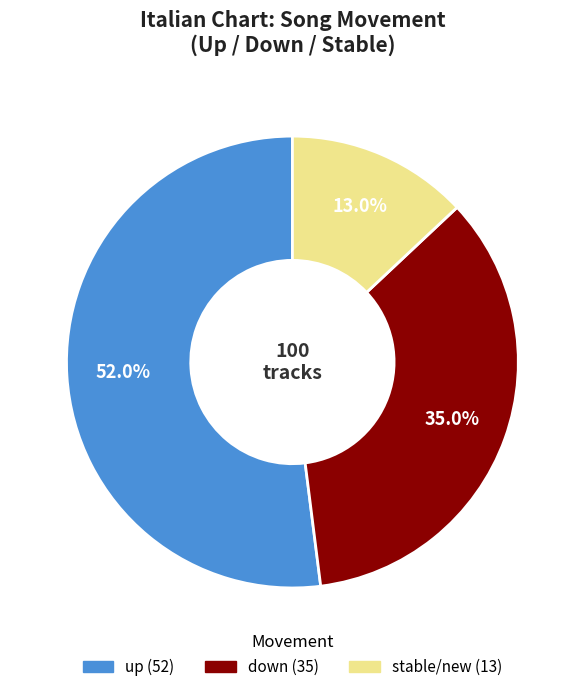

Is there a majority slice in this chart?

Yes